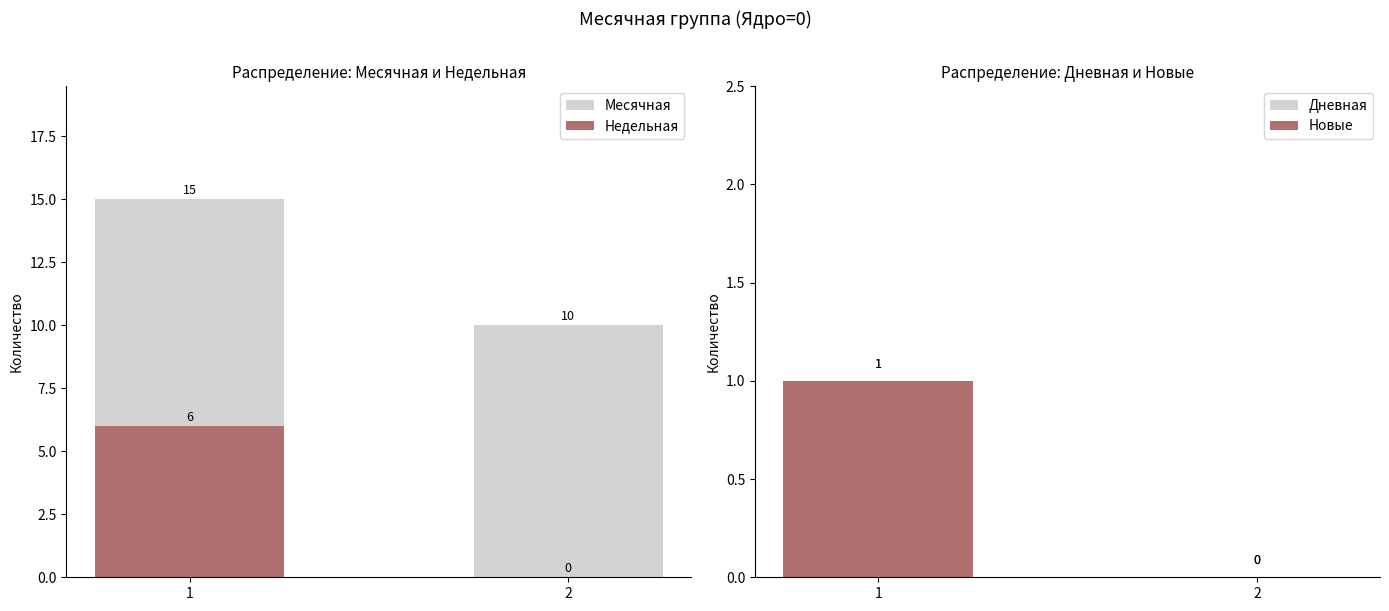

How many groups of bars are there?

2